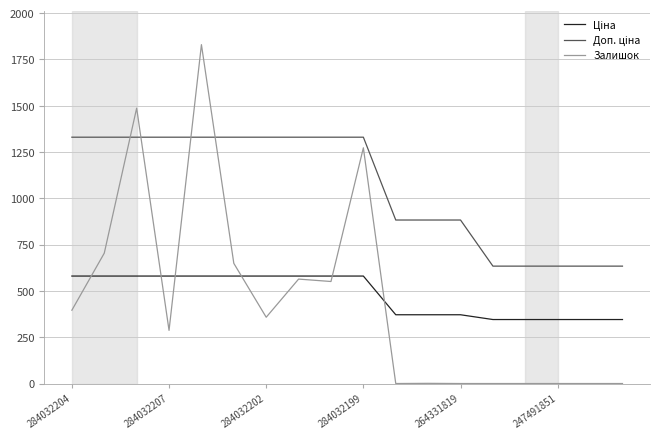

What is the average value of the Залишок series?

450.0